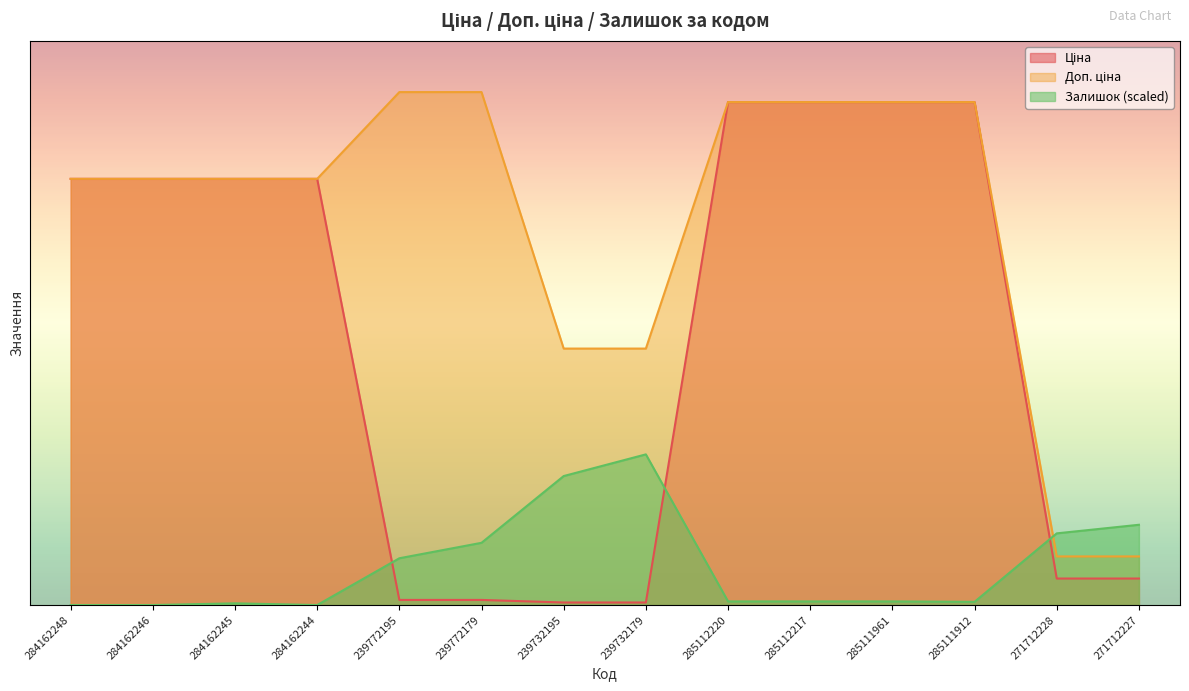

What is the label of the 3rd point from the left?

284162245